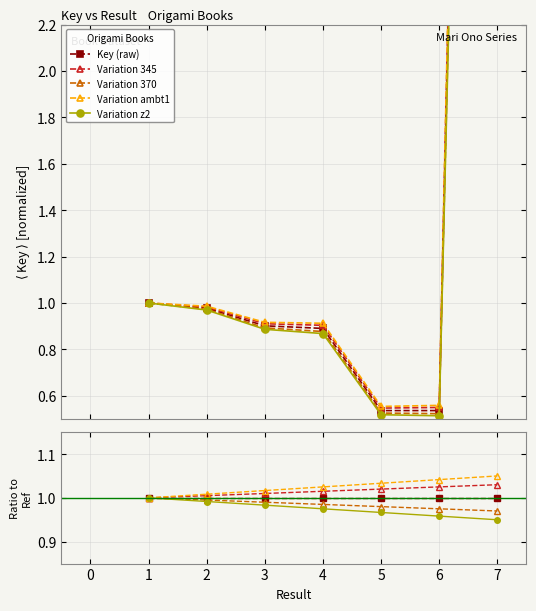

The value of Variation ambt1 at 5 is 1.0. True or false?

True